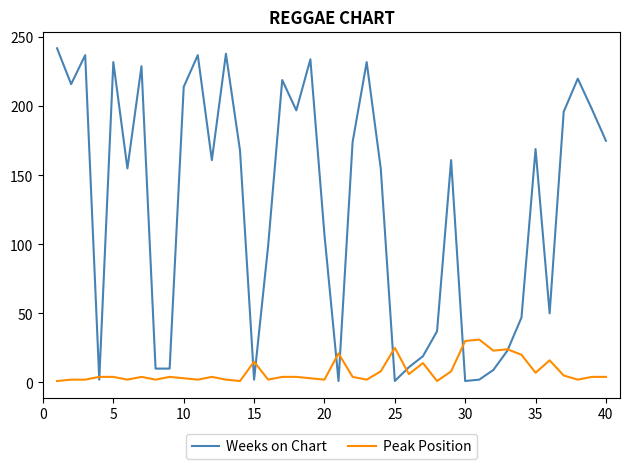

Which series has the largest range (max minus min)?

Weeks on Chart